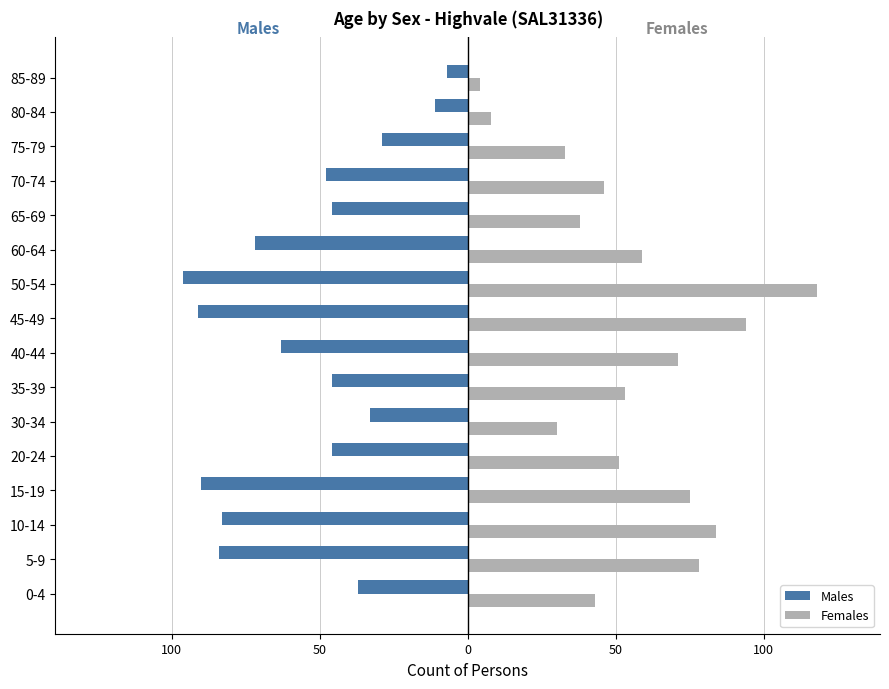

Which series has the largest range (max minus min)?

Females